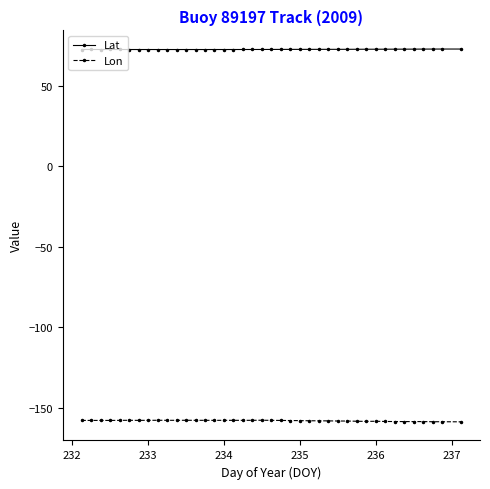

Which series has the largest total across all categories?

Lat